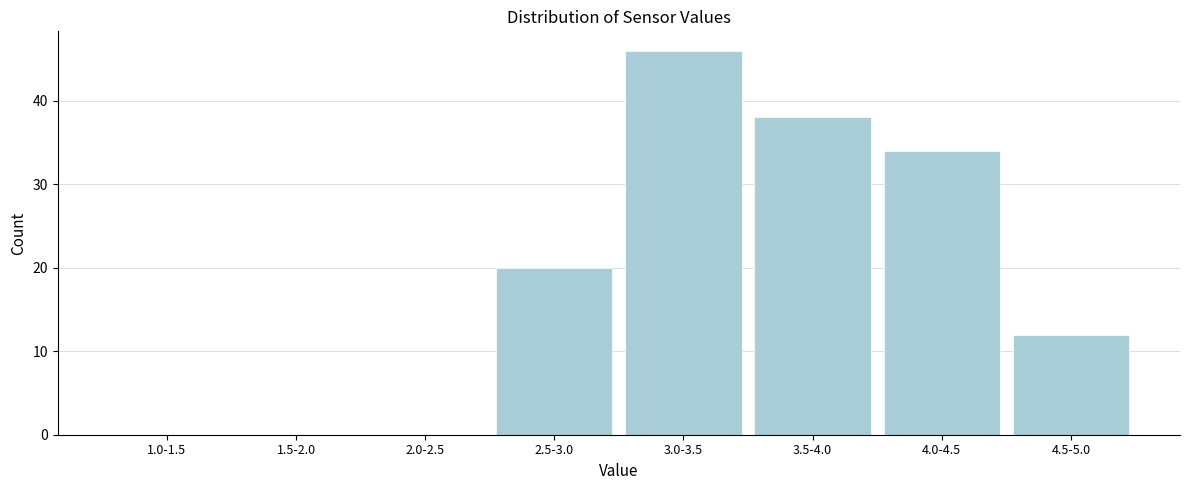

Reading left to right, list all the values displayed in this chart.

1.0-1.5=0	1.5-2.0=0	2.0-2.5=0	2.5-3.0=20	3.0-3.5=46	3.5-4.0=38	4.0-4.5=34	4.5-5.0=12